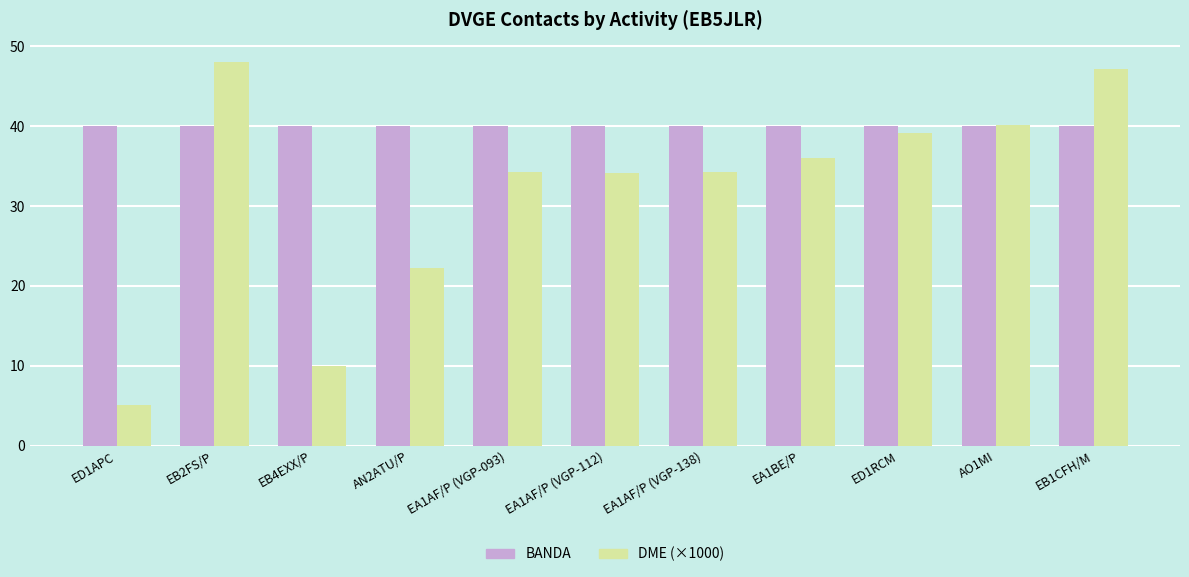

The BANDA series shows 63.3 at ED1RCM. True or false?

False